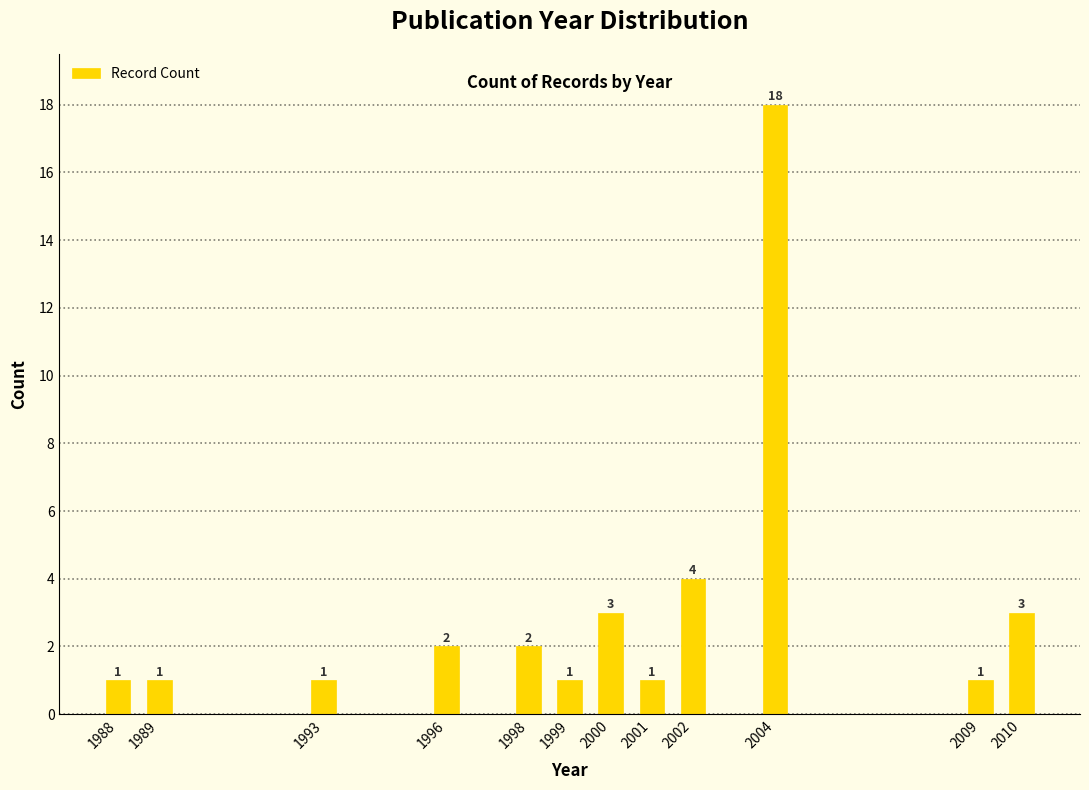

Reading right to left, what are all the values shown in this chart?

3	1	18	4	1	3	1	2	2	1	1	1